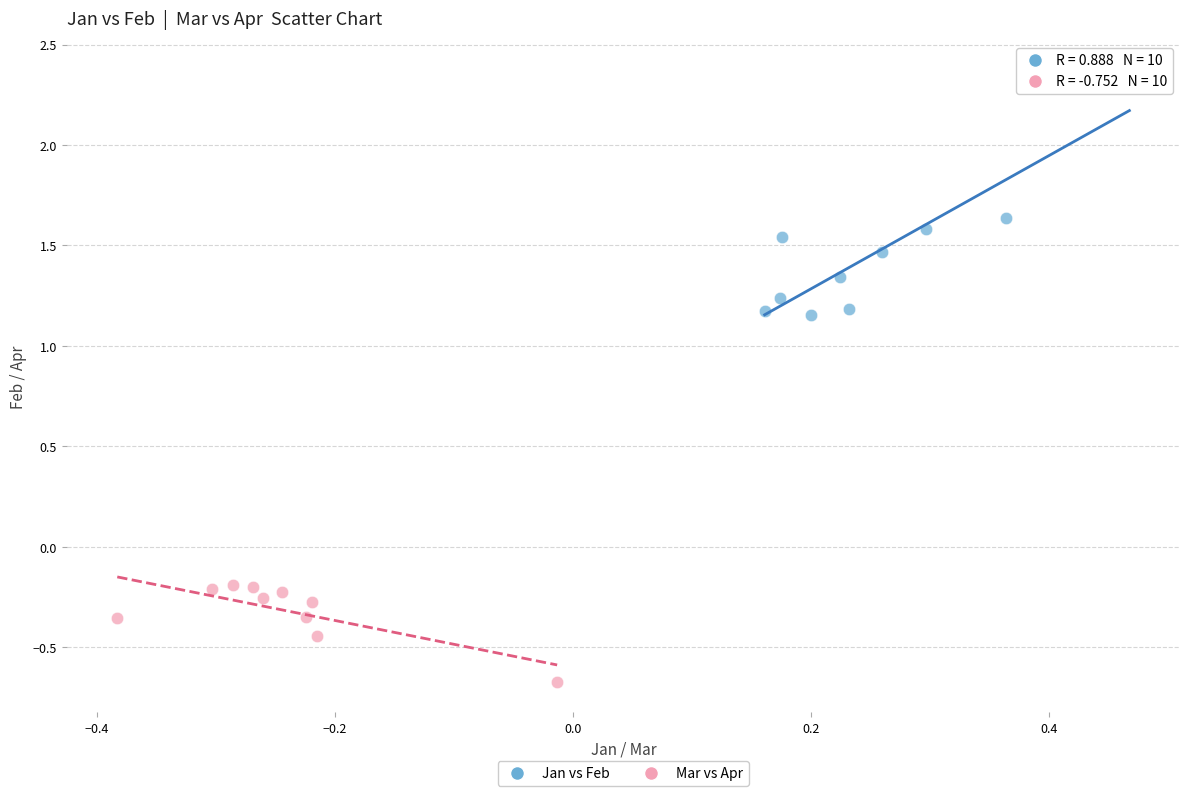

What are all the series names shown in the legend?

Jan vs Feb, Mar vs Apr